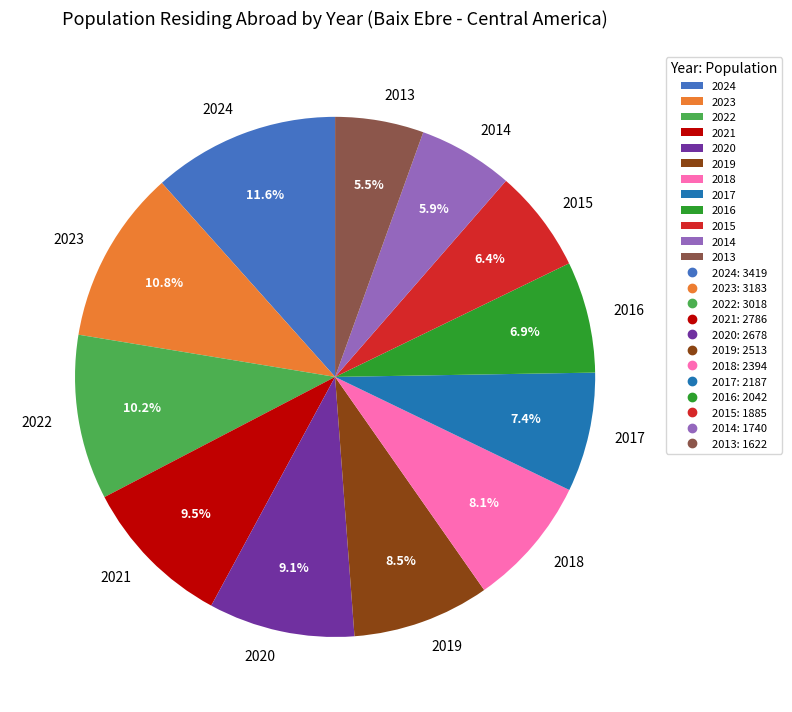

To the nearest percent, what portion does 2015 represent?

6%